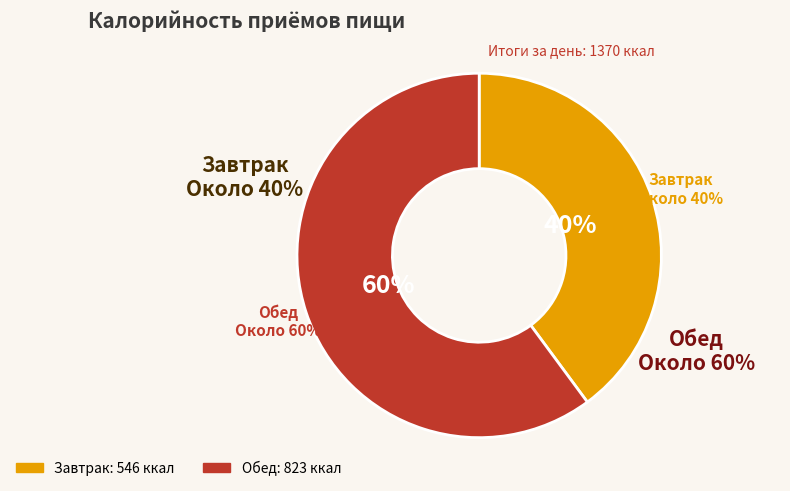

Count the number of slices in the pie.

2